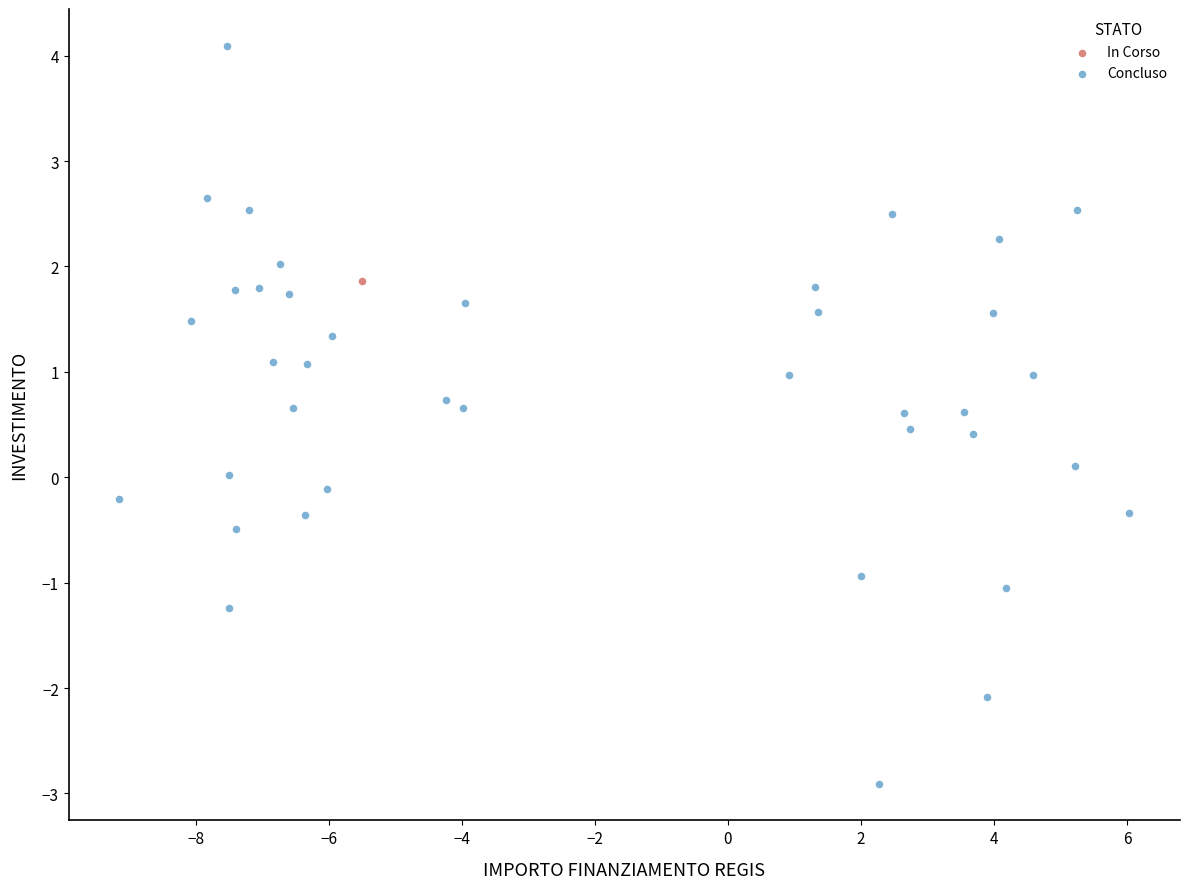

What are all the series names shown in the legend?

In Corso, Concluso